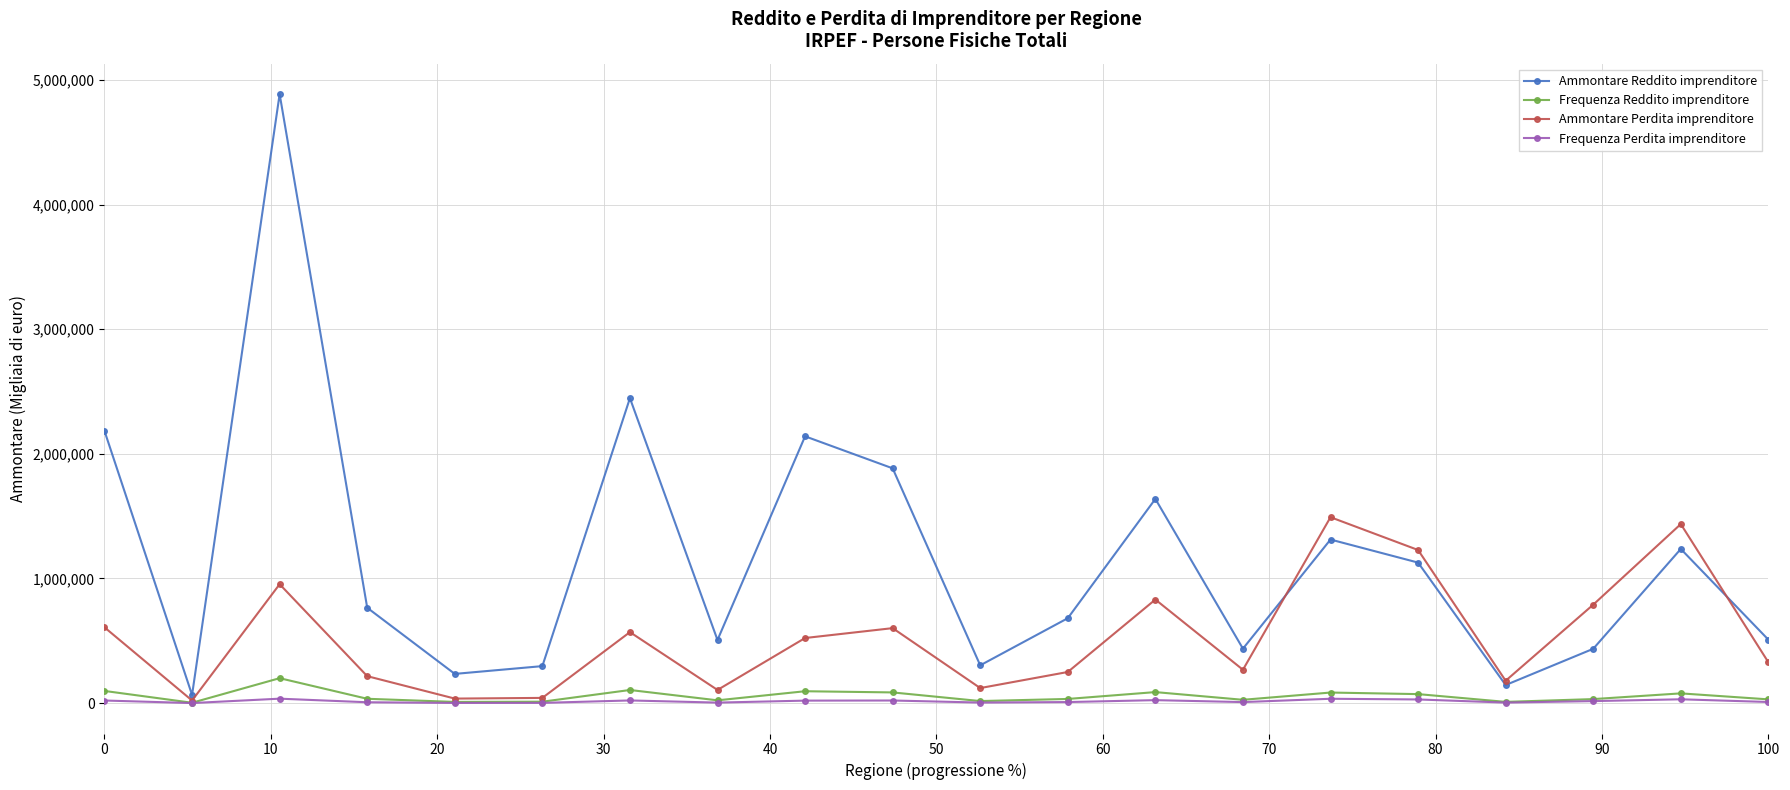

How many lines are shown in the chart?

4